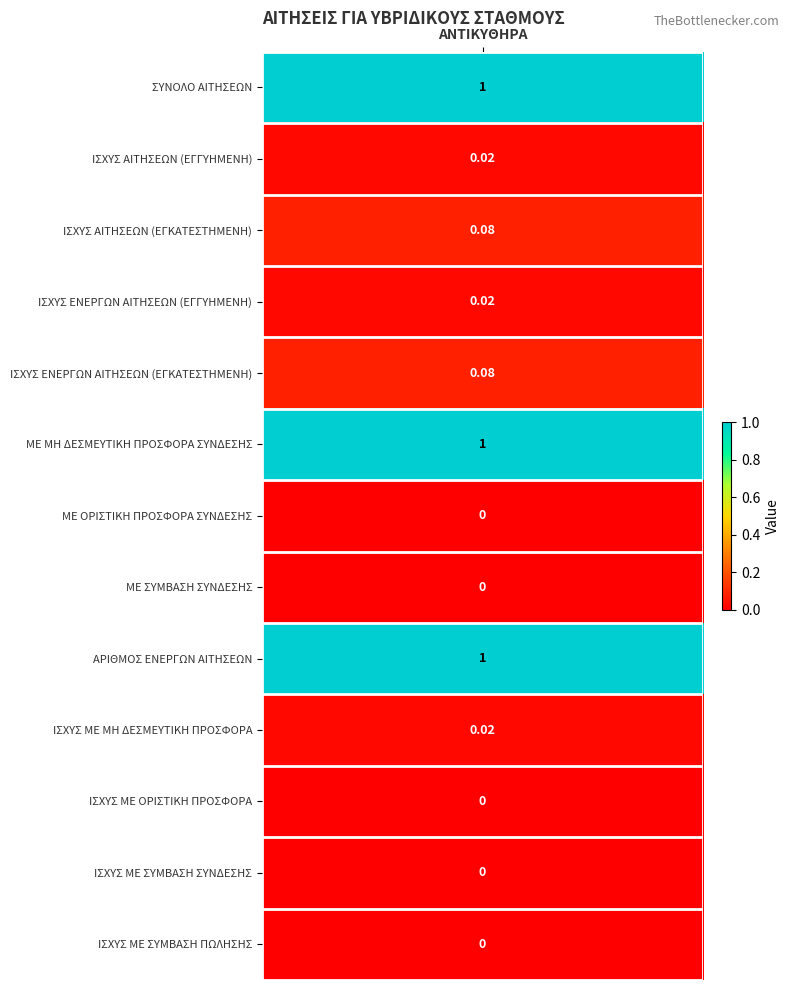

What is the sum of all values?

3.2